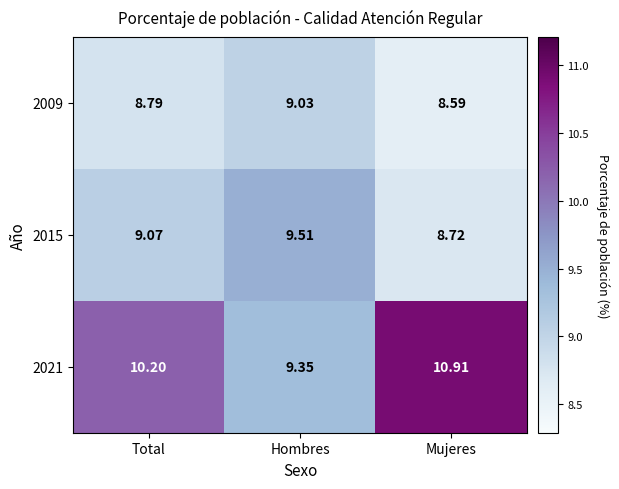

At which category is the sum across all series the highest?

Mujeres